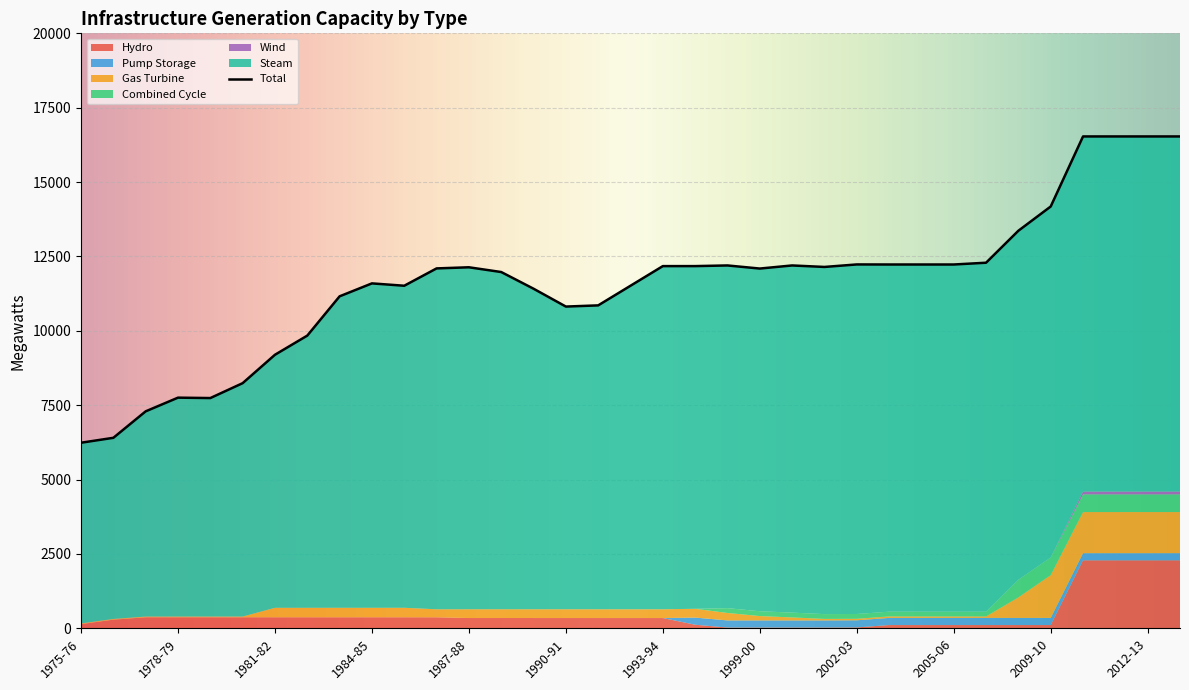

Rank the series by their maximum value, from highest to lowest.

Steam, Hydro, Gas Turbine, Combined Cycle, Pump Storage, Wind